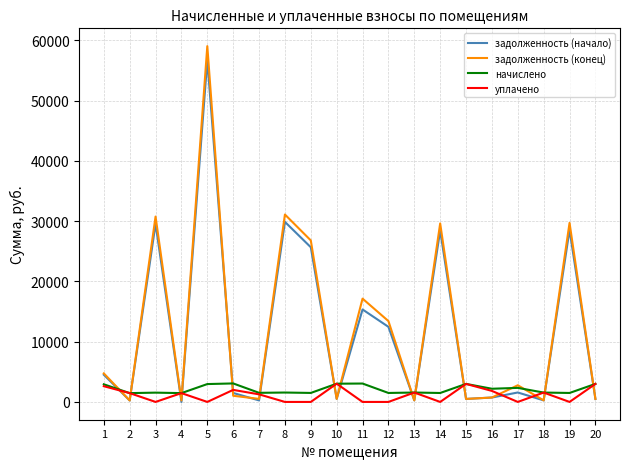

Which series has the largest range (max minus min)?

задолженность (конец)